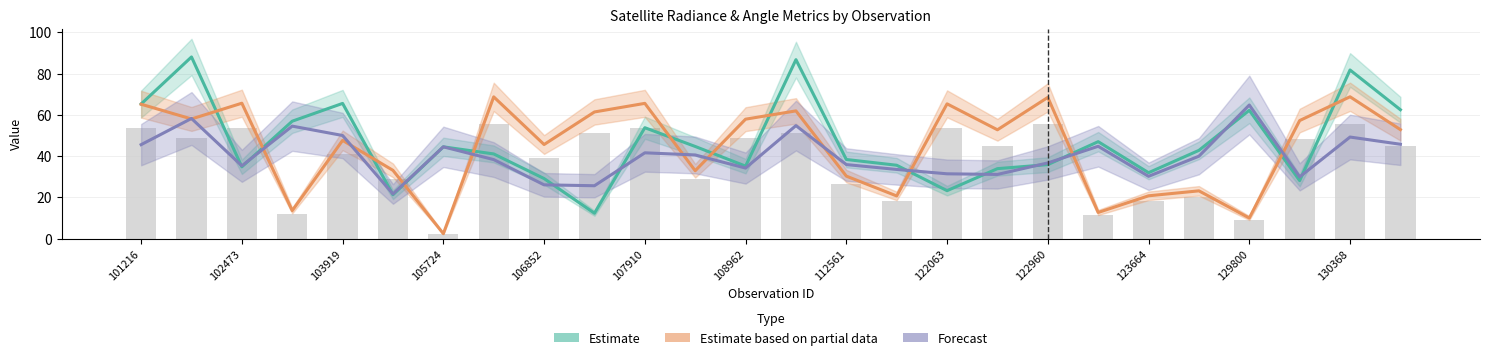

What is the total value across all series at 25?

205.9